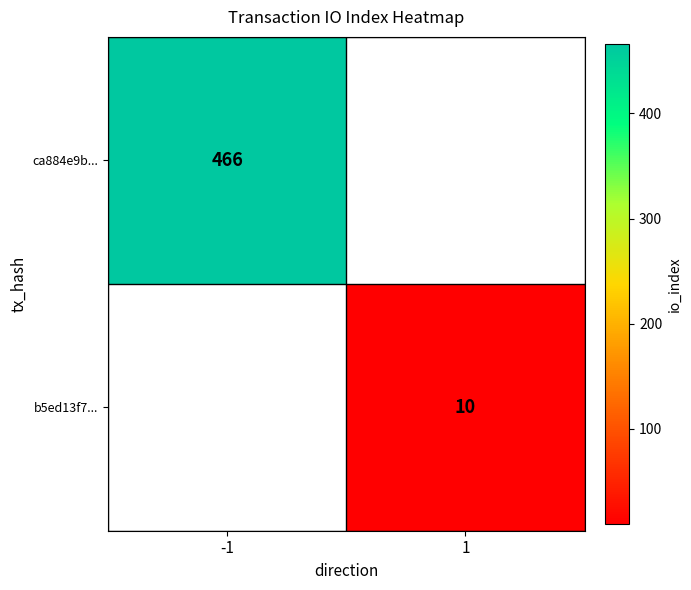

True or false: ca884e9b... has a value of 466 at -1.

True